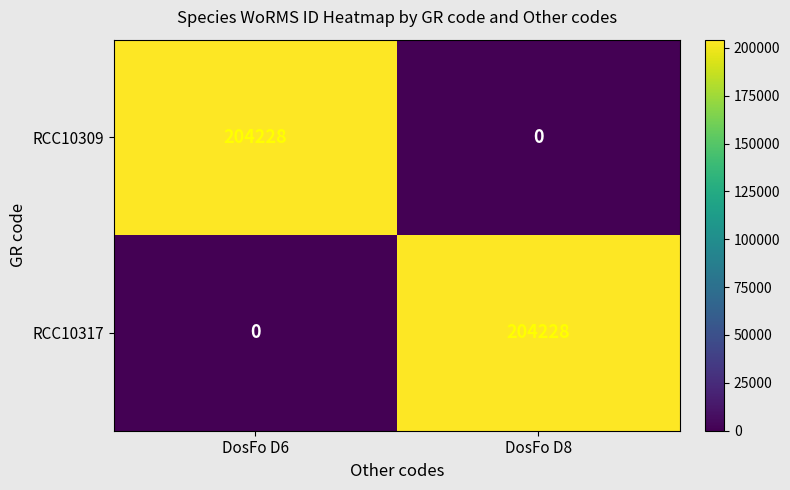

What is the highest value of the RCC10309 series?

204228